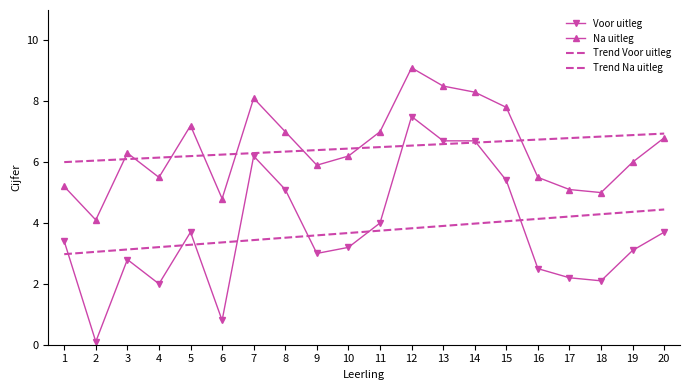

Rank the series by their maximum value, from highest to lowest.

Na uitleg, Voor uitleg, Trend Na uitleg, Trend Voor uitleg